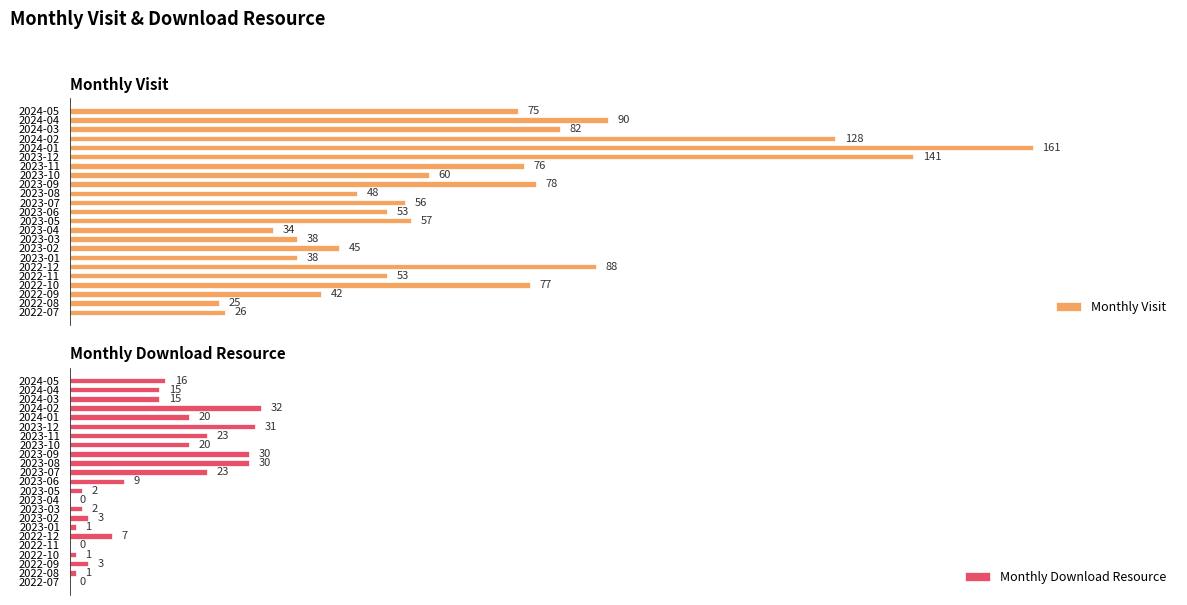

What is the sum of the Monthly Download Resource values at 18 and 12?

43